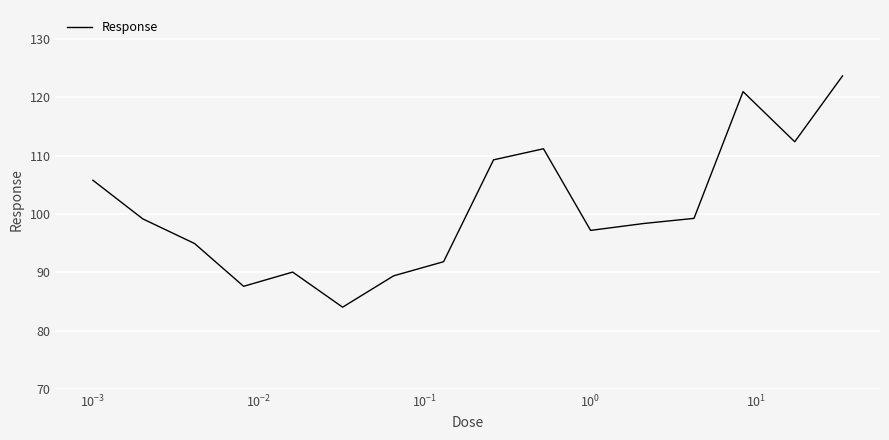

What is the minimum value shown in the chart?

84.0